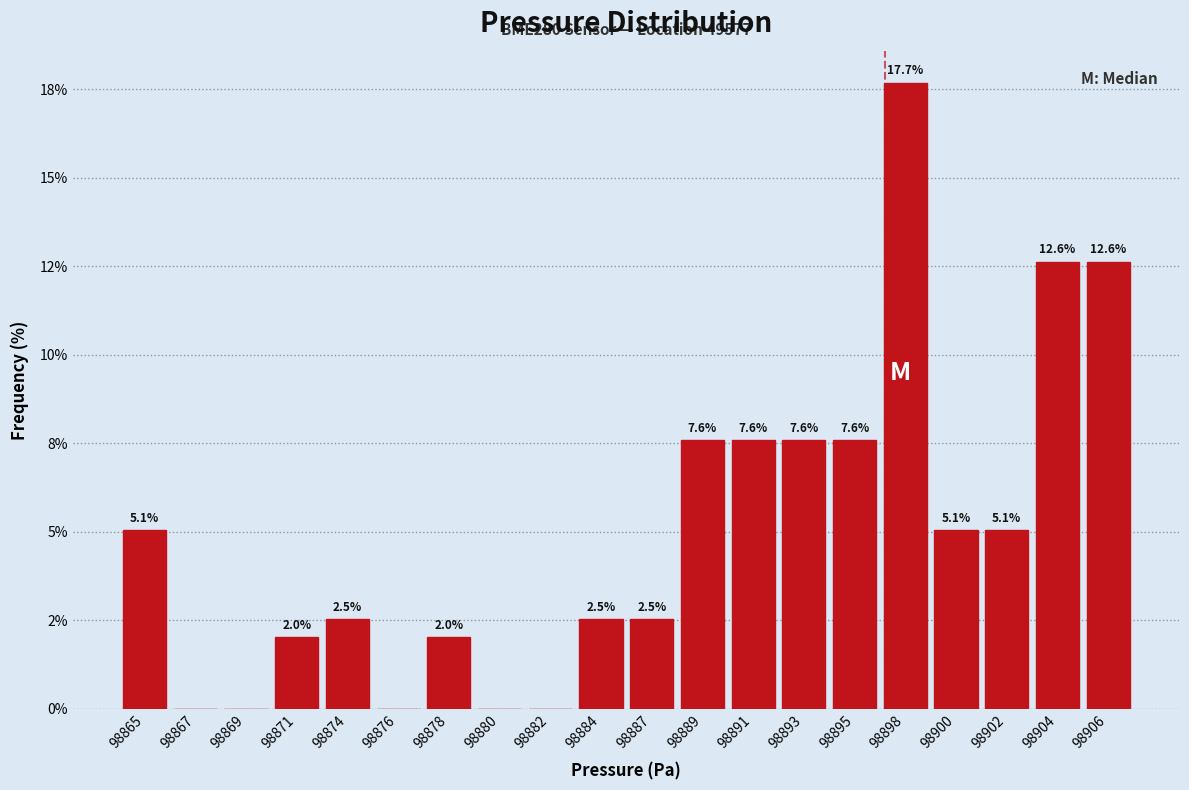

Are the bars horizontal?

No